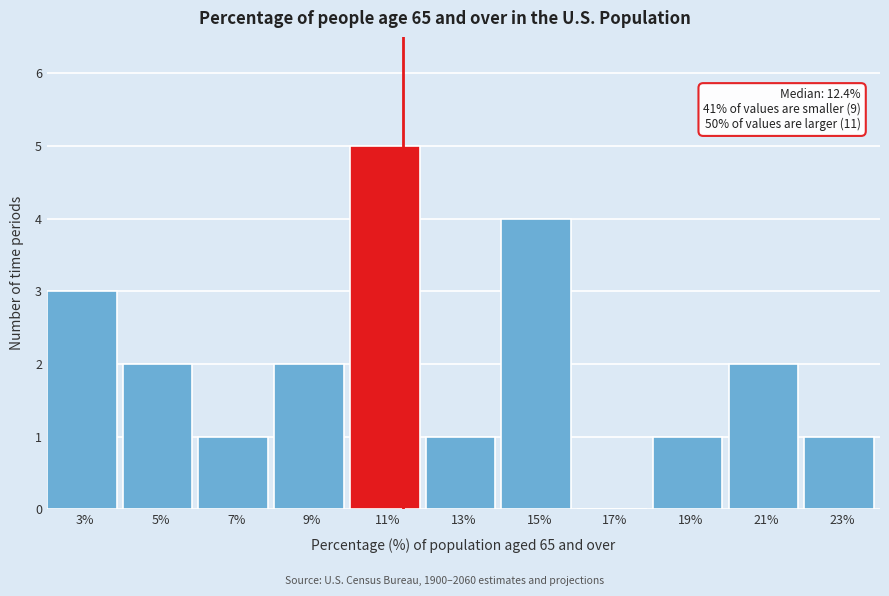

Reading right to left, what are all the values shown in this chart?

23%=1	21%=2	19%=1	17%=0	15%=4	13%=1	11%=5	9%=2	7%=1	5%=2	3%=3